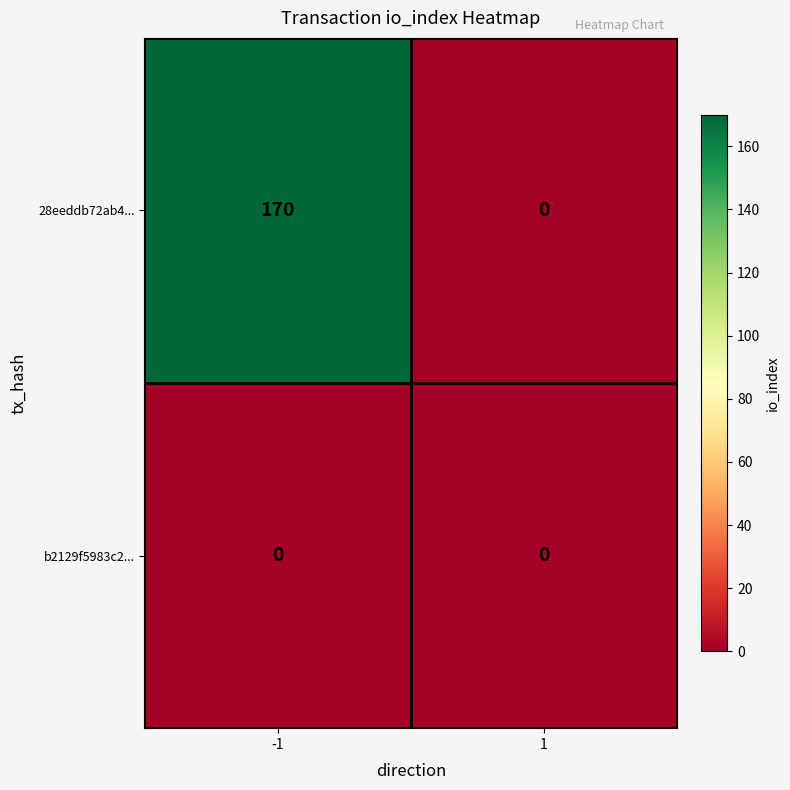

Reading right to left, list all the values displayed in this chart.

28eeddb72ab4...: 0	170
b2129f5983c2...: 0	0